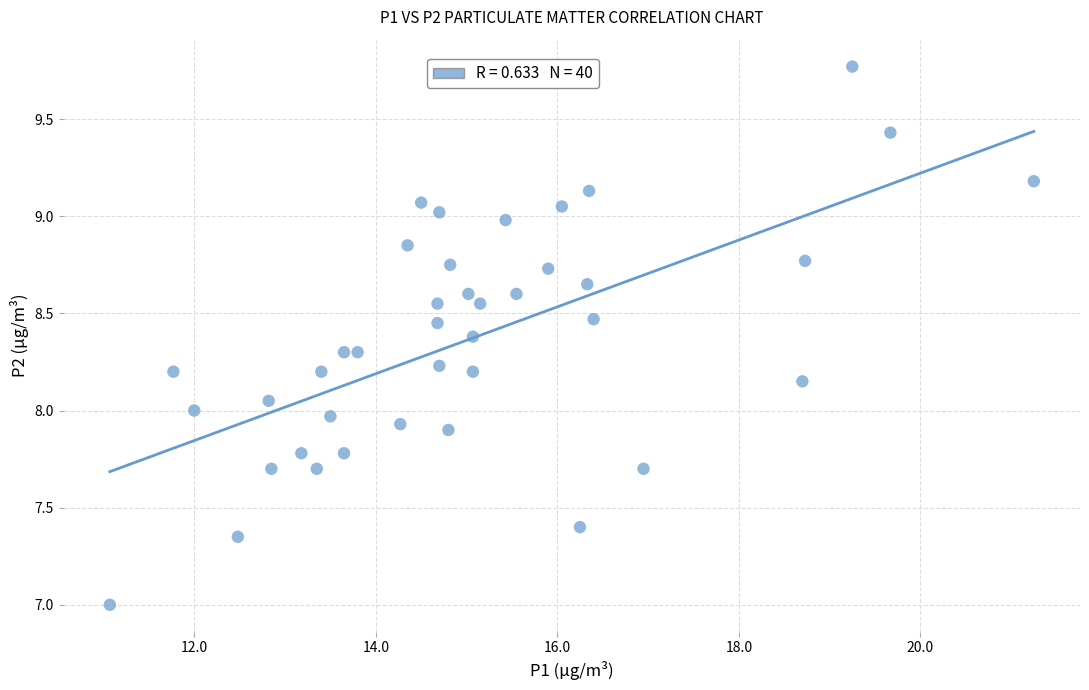

What is the range of Y values (max minus min)?

2.8